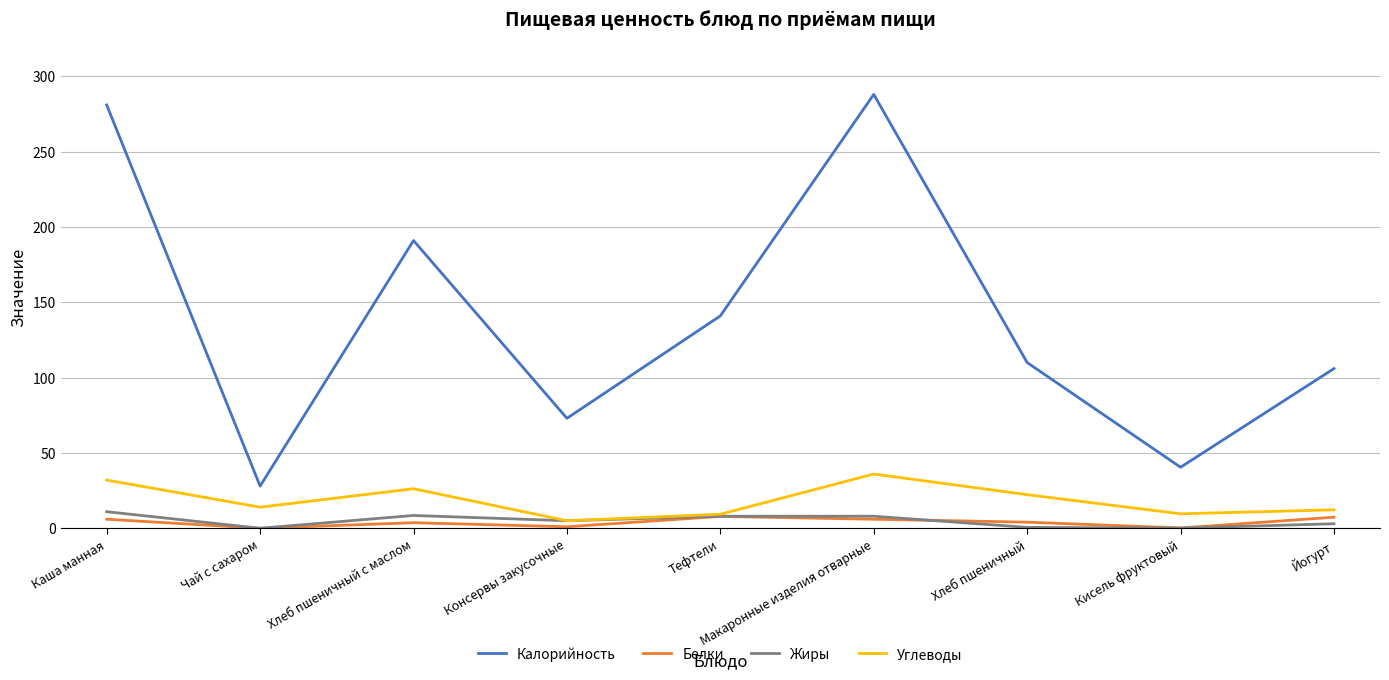

True or false: Калорийность and Углеводы intersect in this chart.

False